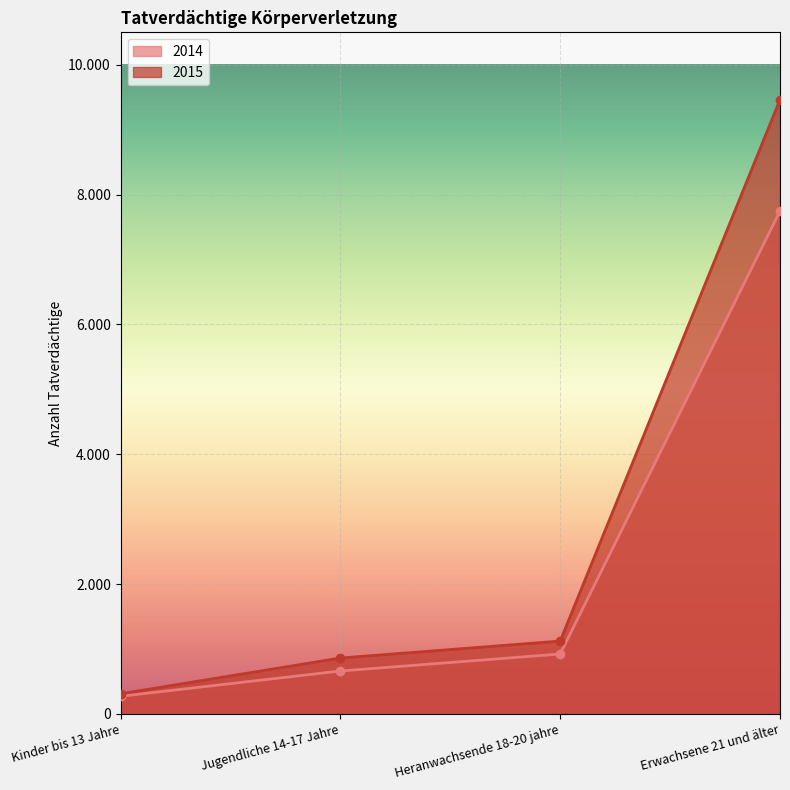

What is the label of the 4th point from the left?

Erwachsene 21 und älter